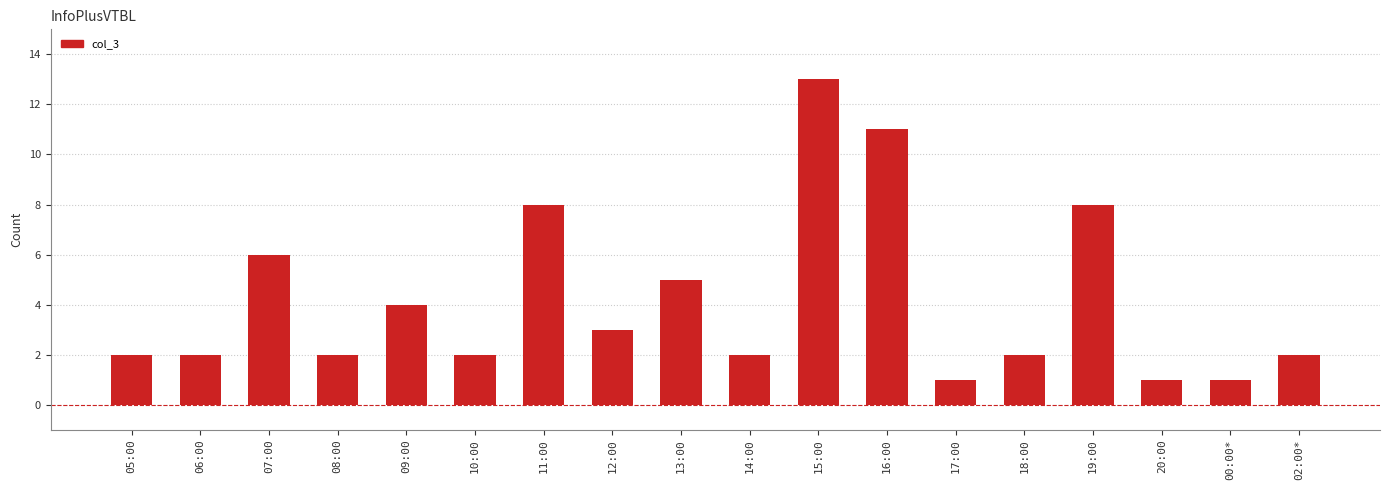

What is the sum of the values at 20:00 and 15:00?

14